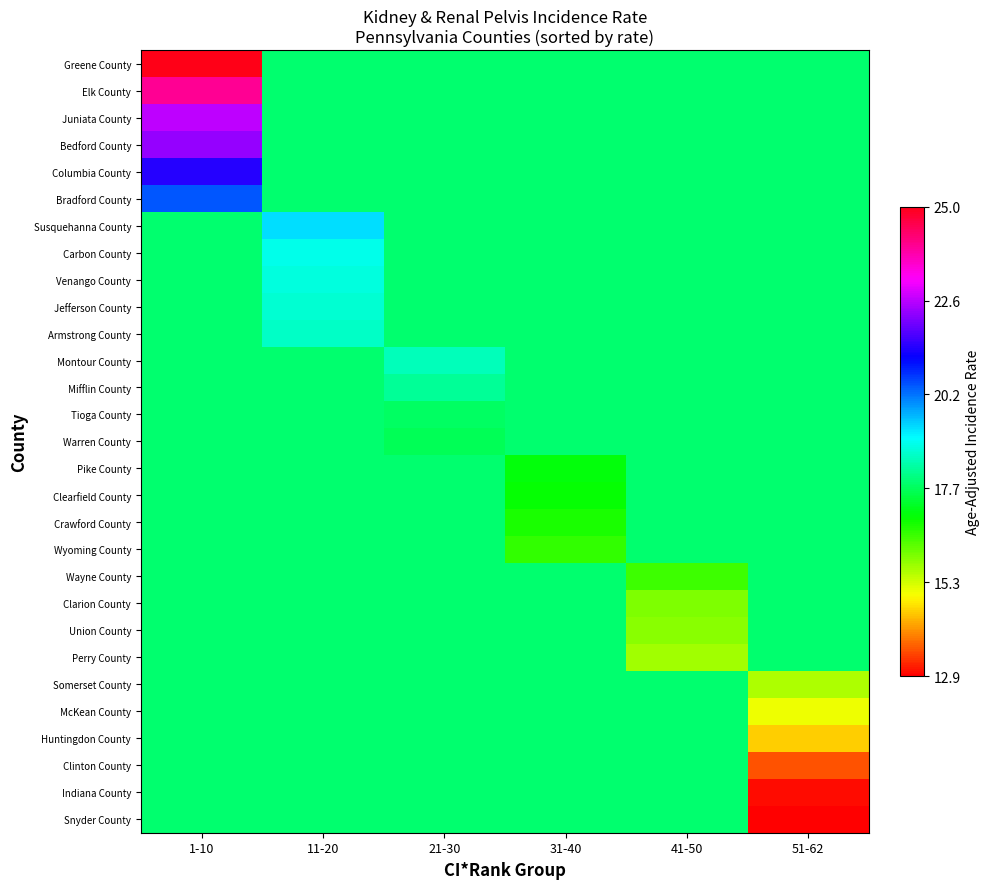

Reading left to right, extract all data points from this chart.

Greene County: 1-10=25.0	11-20=17.9	21-30=17.9	31-40=17.9	41-50=17.9	51-62=17.9
Elk County: 1-10=24.0	11-20=17.9	21-30=17.9	31-40=17.9	41-50=17.9	51-62=17.9
Juniata County: 1-10=22.6	11-20=17.9	21-30=17.9	31-40=17.9	41-50=17.9	51-62=17.9
Bedford County: 1-10=22.3	11-20=17.9	21-30=17.9	31-40=17.9	41-50=17.9	51-62=17.9
Columbia County: 1-10=21.4	11-20=17.9	21-30=17.9	31-40=17.9	41-50=17.9	51-62=17.9
Bradford County: 1-10=20.4	11-20=17.9	21-30=17.9	31-40=17.9	41-50=17.9	51-62=17.9
Susquehanna County: 1-10=17.9	11-20=19.3	21-30=17.9	31-40=17.9	41-50=17.9	51-62=17.9
Carbon County: 1-10=17.9	11-20=18.9	21-30=17.9	31-40=17.9	41-50=17.9	51-62=17.9
Venango County: 1-10=17.9	11-20=18.8	21-30=17.9	31-40=17.9	41-50=17.9	51-62=17.9
Jefferson County: 1-10=17.9	11-20=18.7	21-30=17.9	31-40=17.9	41-50=17.9	51-62=17.9
Armstrong County: 1-10=17.9	11-20=18.6	21-30=17.9	31-40=17.9	41-50=17.9	51-62=17.9
Montour County: 1-10=17.9	11-20=17.9	21-30=18.5	31-40=17.9	41-50=17.9	51-62=17.9
Mifflin County: 1-10=17.9	11-20=17.9	21-30=18.2	31-40=17.9	41-50=17.9	51-62=17.9
Tioga County: 1-10=17.9	11-20=17.9	21-30=17.8	31-40=17.9	41-50=17.9	51-62=17.9
Warren County: 1-10=17.9	11-20=17.9	21-30=17.7	31-40=17.9	41-50=17.9	51-62=17.9
Pike County: 1-10=17.9	11-20=17.9	21-30=17.9	31-40=17.1	41-50=17.9	51-62=17.9
Clearfield County: 1-10=17.9	11-20=17.9	21-30=17.9	31-40=17.0	41-50=17.9	51-62=17.9
Crawford County: 1-10=17.9	11-20=17.9	21-30=17.9	31-40=16.8	41-50=17.9	51-62=17.9
Wyoming County: 1-10=17.9	11-20=17.9	21-30=17.9	31-40=16.6	41-50=17.9	51-62=17.9
Wayne County: 1-10=17.9	11-20=17.9	21-30=17.9	31-40=17.9	41-50=16.5	51-62=17.9
Clarion County: 1-10=17.9	11-20=17.9	21-30=17.9	31-40=17.9	41-50=16.0	51-62=17.9
Union County: 1-10=17.9	11-20=17.9	21-30=17.9	31-40=17.9	41-50=15.9	51-62=17.9
Perry County: 1-10=17.9	11-20=17.9	21-30=17.9	31-40=17.9	41-50=15.7	51-62=17.9
Somerset County: 1-10=17.9	11-20=17.9	21-30=17.9	31-40=17.9	41-50=17.9	51-62=15.6
McKean County: 1-10=17.9	11-20=17.9	21-30=17.9	31-40=17.9	41-50=17.9	51-62=15.1
Huntingdon County: 1-10=17.9	11-20=17.9	21-30=17.9	31-40=17.9	41-50=17.9	51-62=14.6
Clinton County: 1-10=17.9	11-20=17.9	21-30=17.9	31-40=17.9	41-50=17.9	51-62=13.6
Indiana County: 1-10=17.9	11-20=17.9	21-30=17.9	31-40=17.9	41-50=17.9	51-62=13.0
Snyder County: 1-10=17.9	11-20=17.9	21-30=17.9	31-40=17.9	41-50=17.9	51-62=12.9